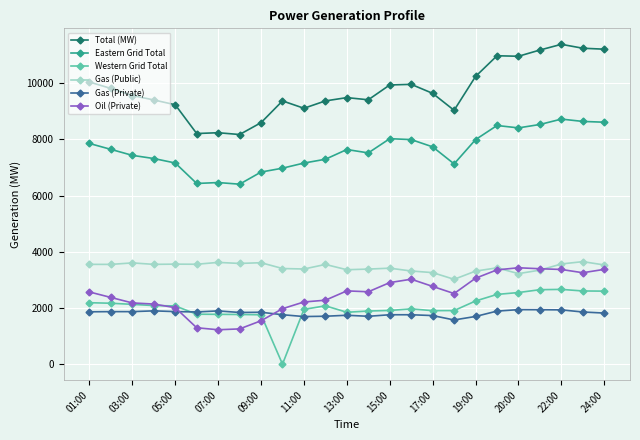

What is the value of the Total (MW) point at the 22nd from the left?

11184.0